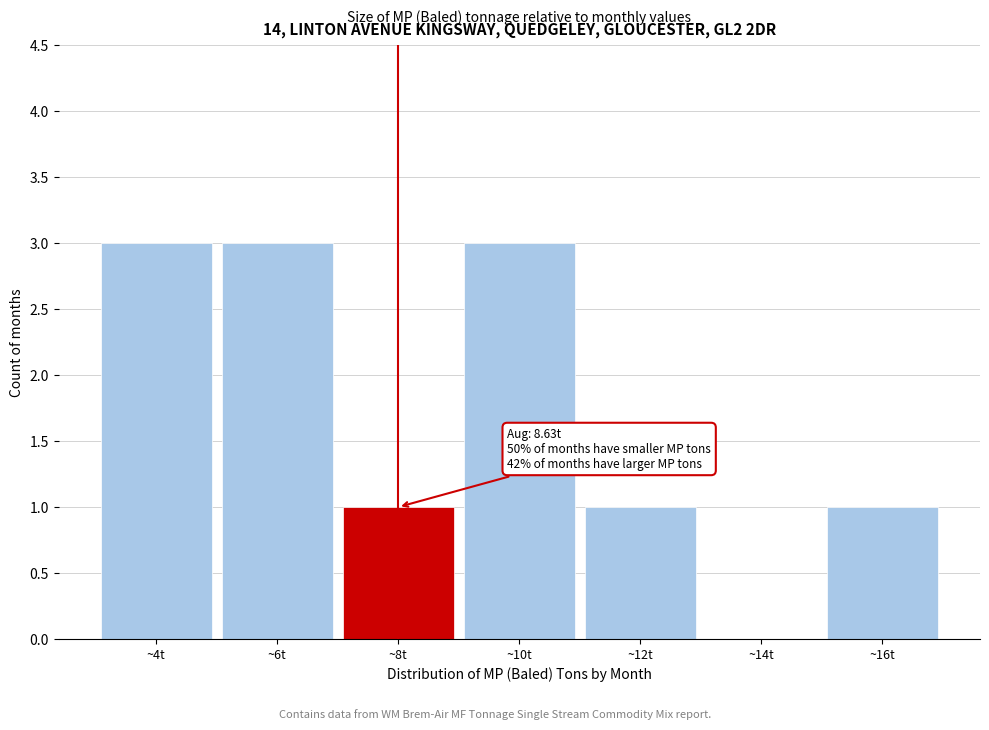

Reading left to right, extract all data points from this chart.

~4t=3	~6t=3	~8t=1	~10t=3	~12t=1	~14t=0	~16t=1